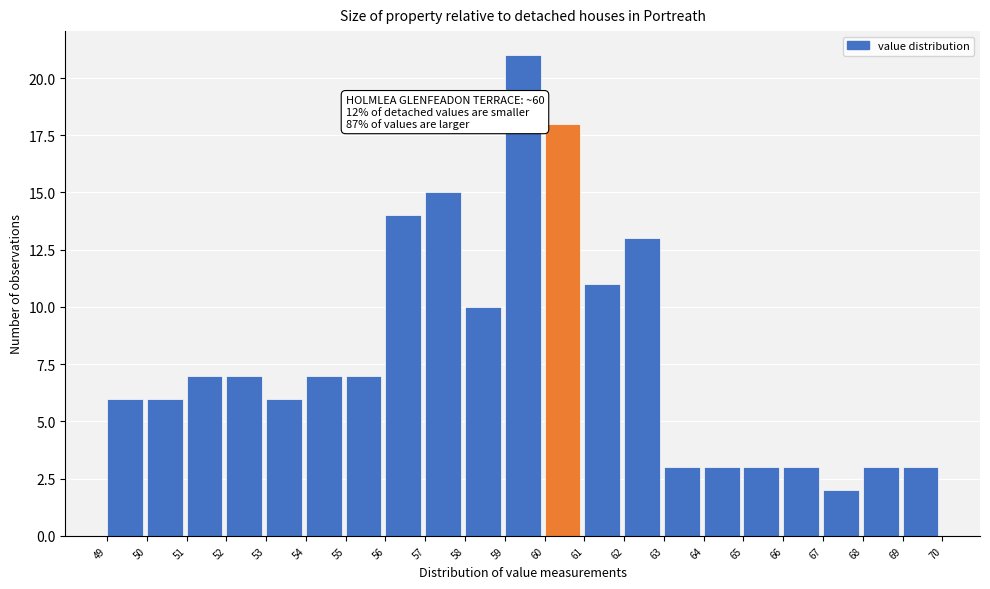

Over which range of the x-axis is the bar tallest?

59 to 60